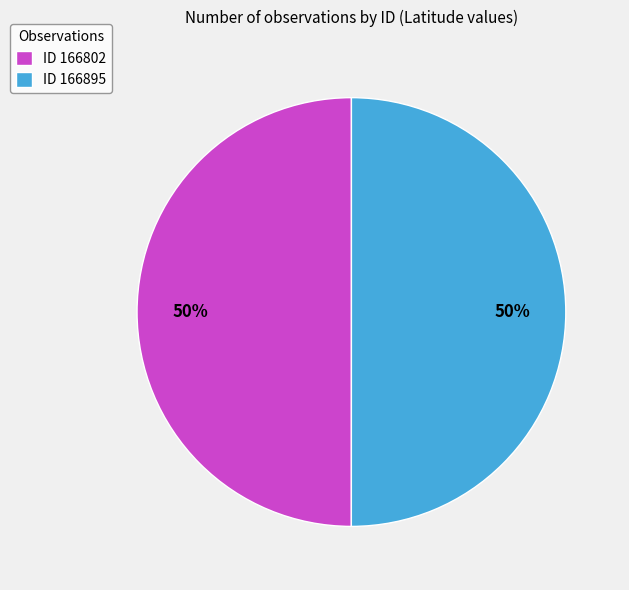

How many slices are in this pie chart?

2